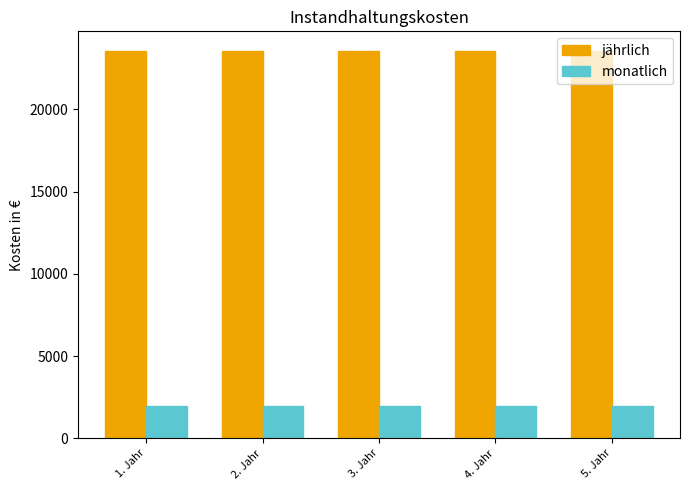

Is it true that monatlich equals 1964.3 at 5. Jahr?

True